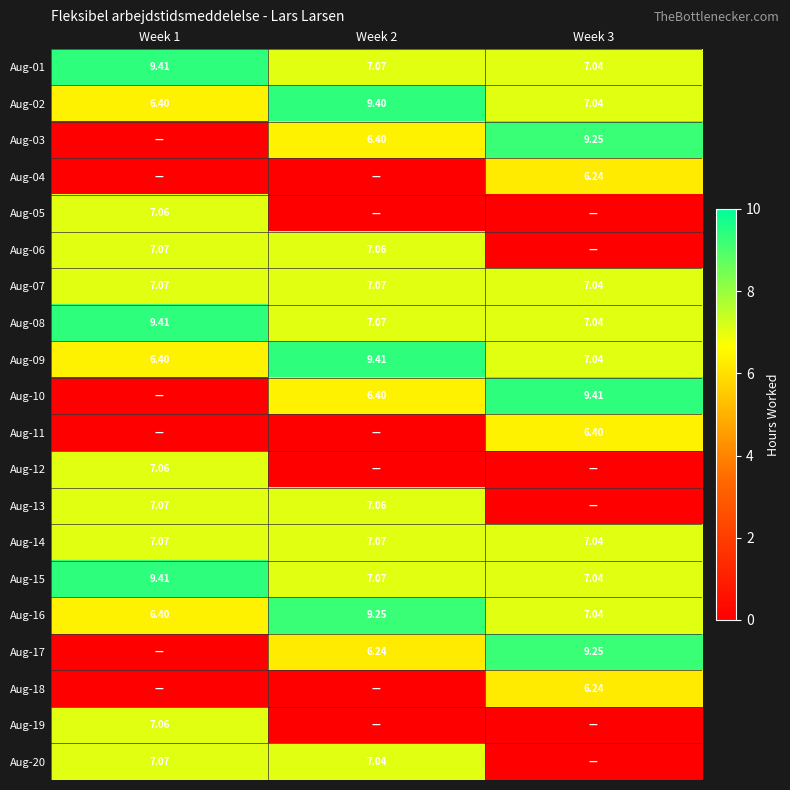

True or false: Aug-09 has a value of 6.4 at Week 1.

True